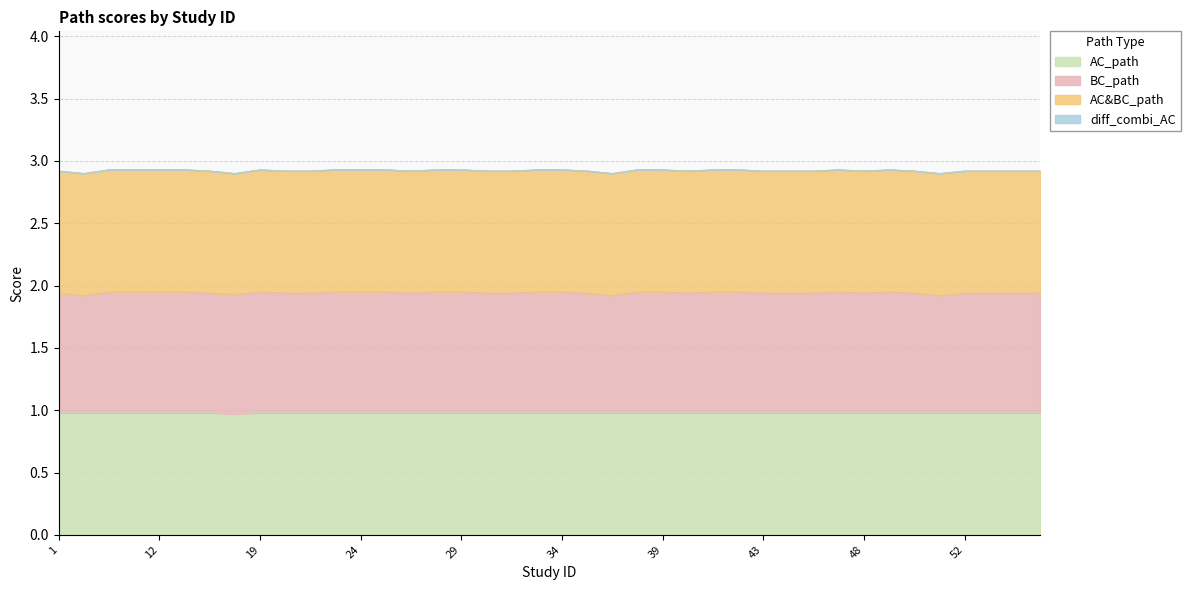

True or false: AC_path and BC_path intersect in this chart.

False